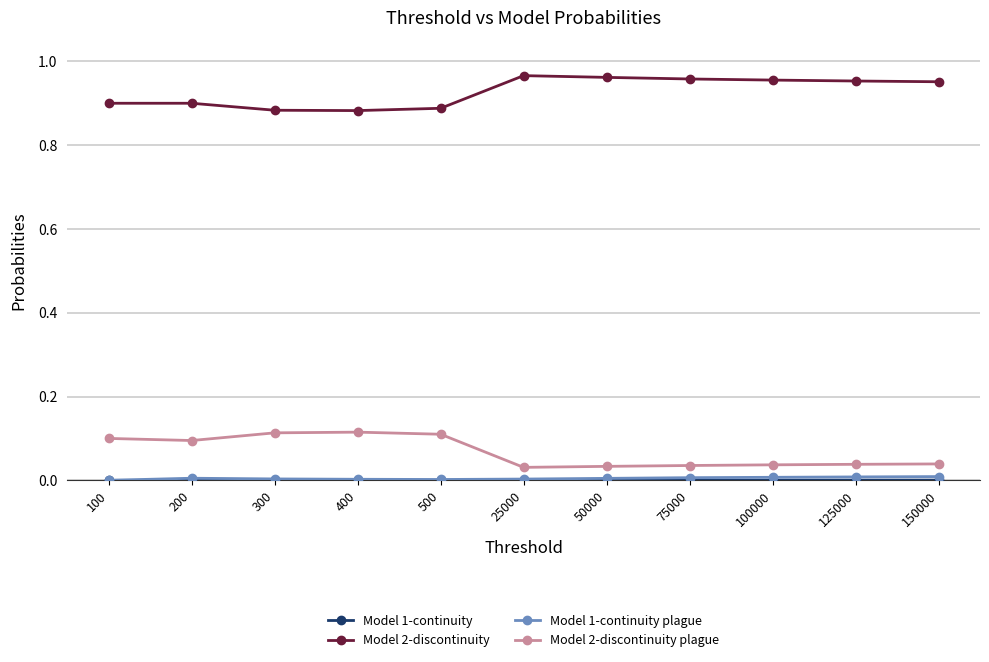

True or false: Model 2-discontinuity and Model 2-discontinuity plague cross at least once.

False